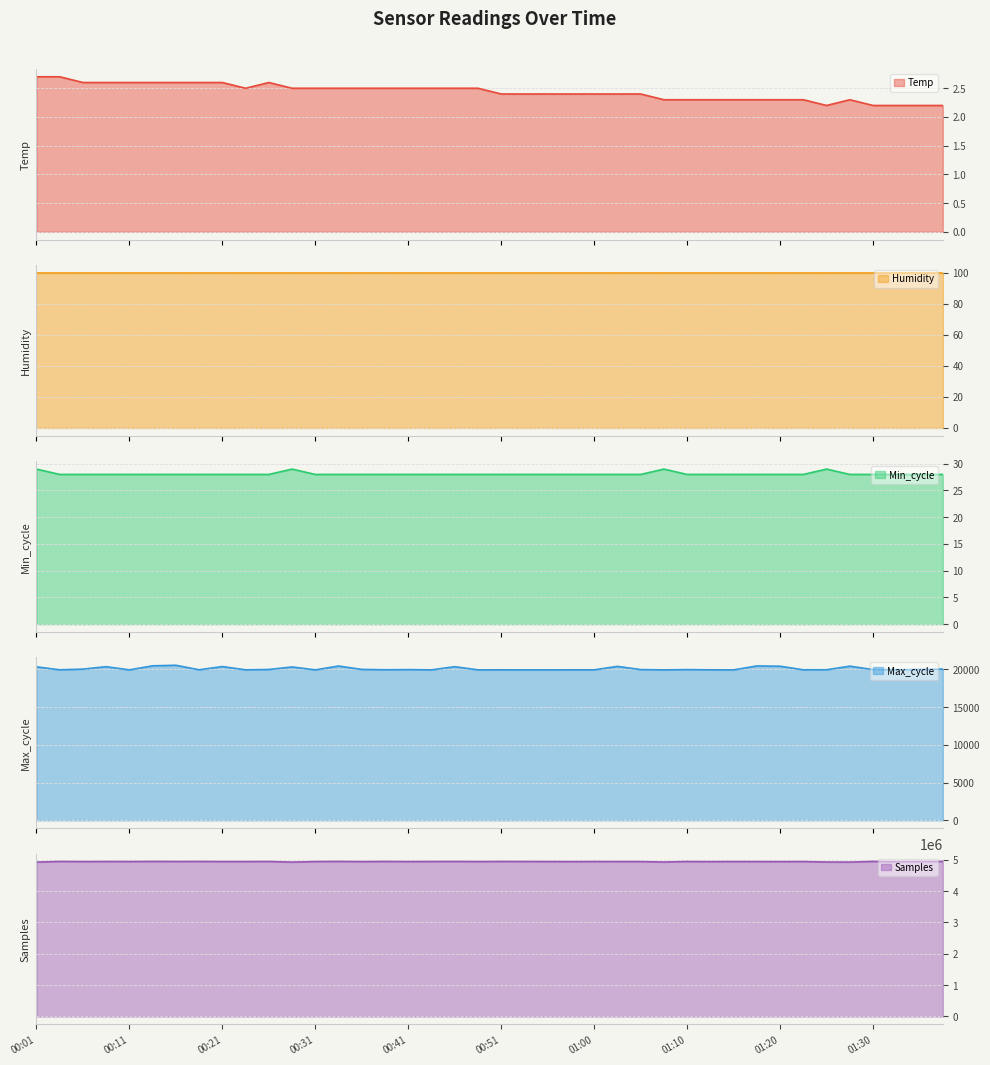

What is the maximum value for Temp?

2.7